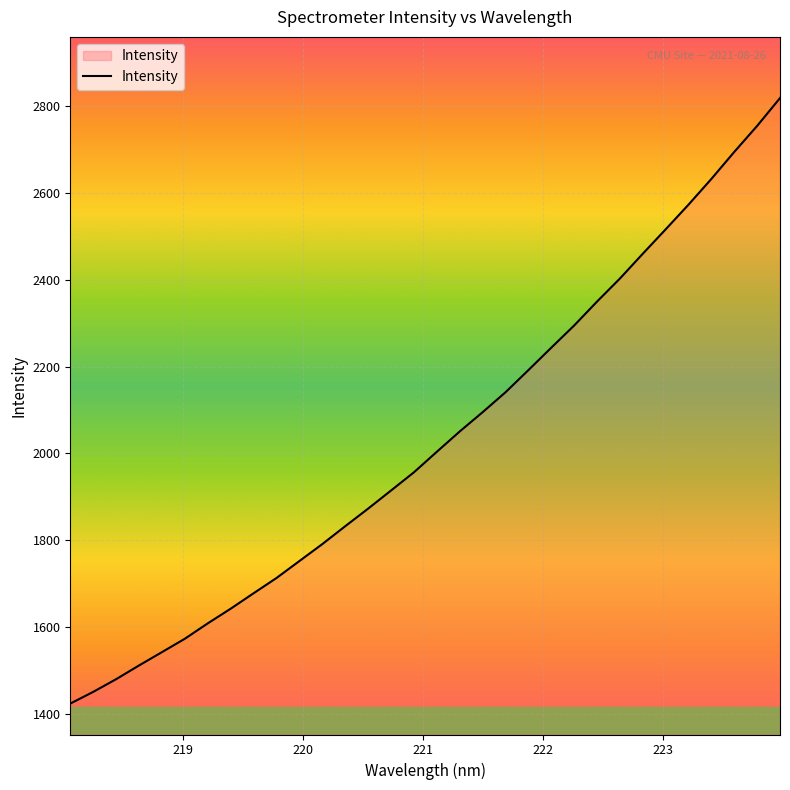

Is this an area chart (filled region under the line)?

No